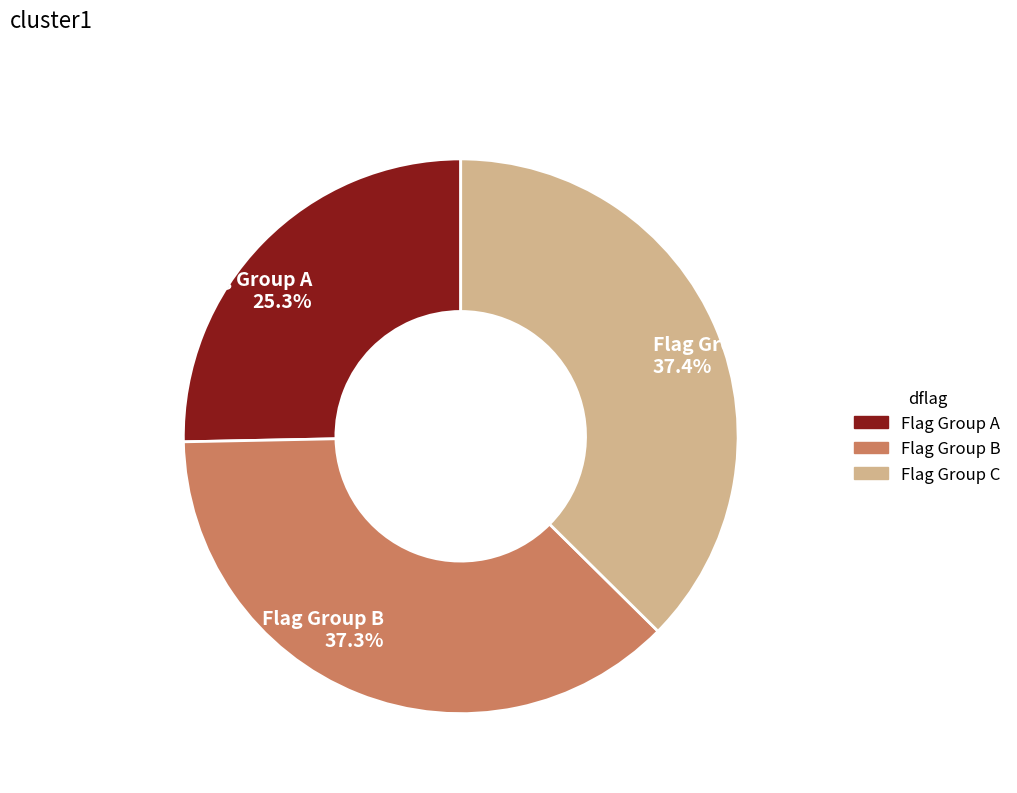

Which category has the smallest portion of the pie?

Flag Group A 25.3%